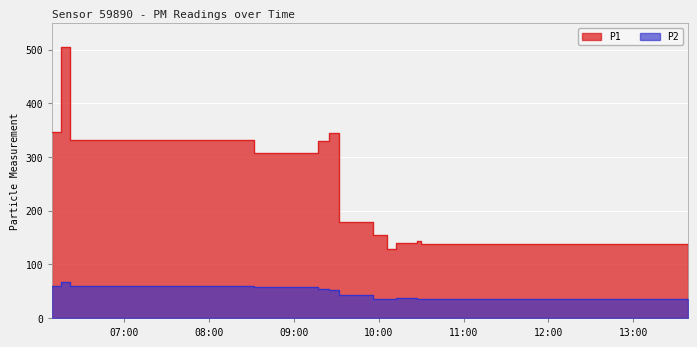

What are all the series names shown in the legend?

P1, P2